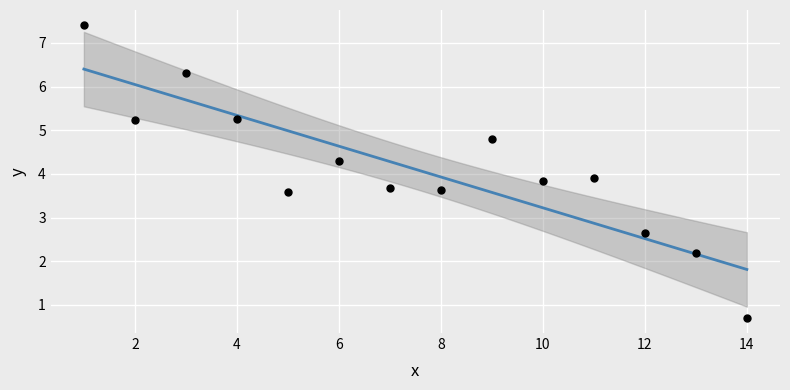

What is the range of Y values (max minus min)?

6.7